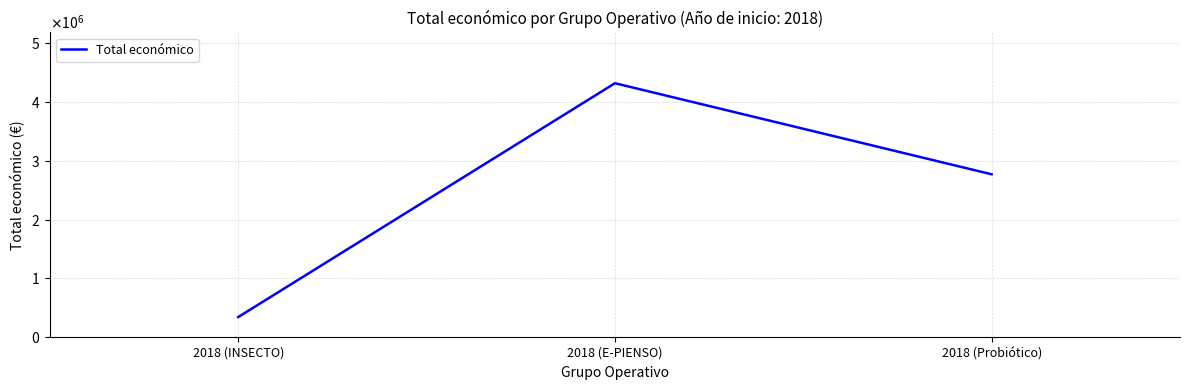

Does the chart have visible grid lines?

Yes